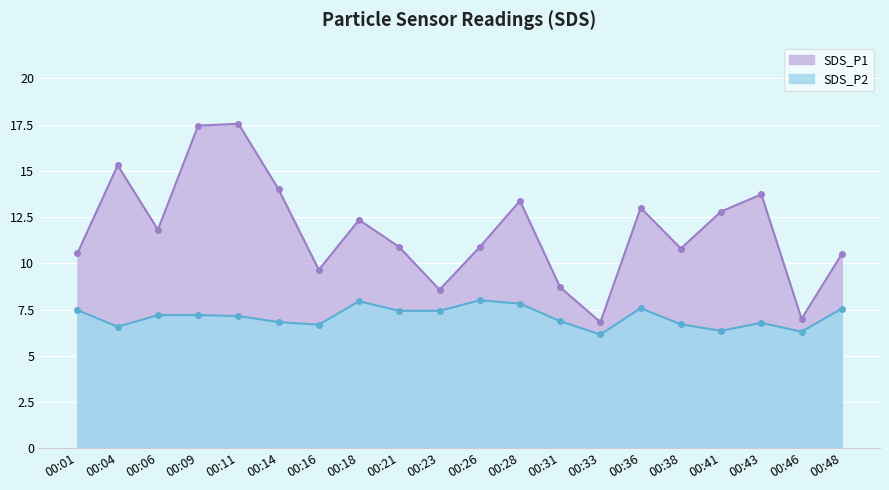

Reading left to right, list all the values displayed in this chart.

SDS_P1: 10.6	15.3	11.8	17.4	17.6	14.0	9.7	12.3	10.9	8.6	10.9	13.4	8.7	6.8	13.0	10.8	12.8	13.7	7.0	10.5
SDS_P2: 7.5	6.6	7.2	7.2	7.2	6.8	6.7	8.0	7.4	7.4	8.0	7.8	6.9	6.2	7.6	6.7	6.3	6.8	6.3	7.5